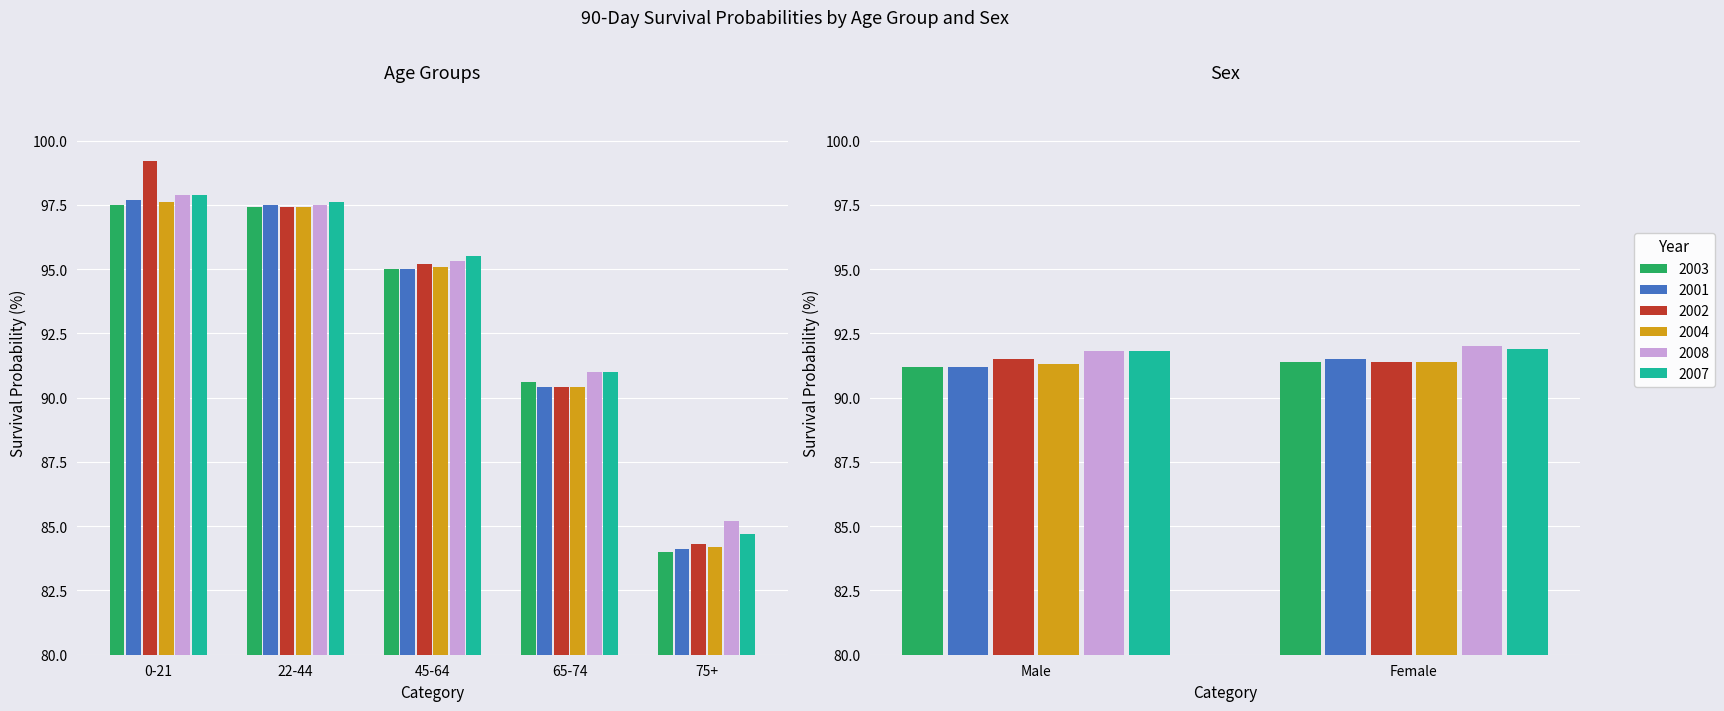

What position from the right is 75+?

3